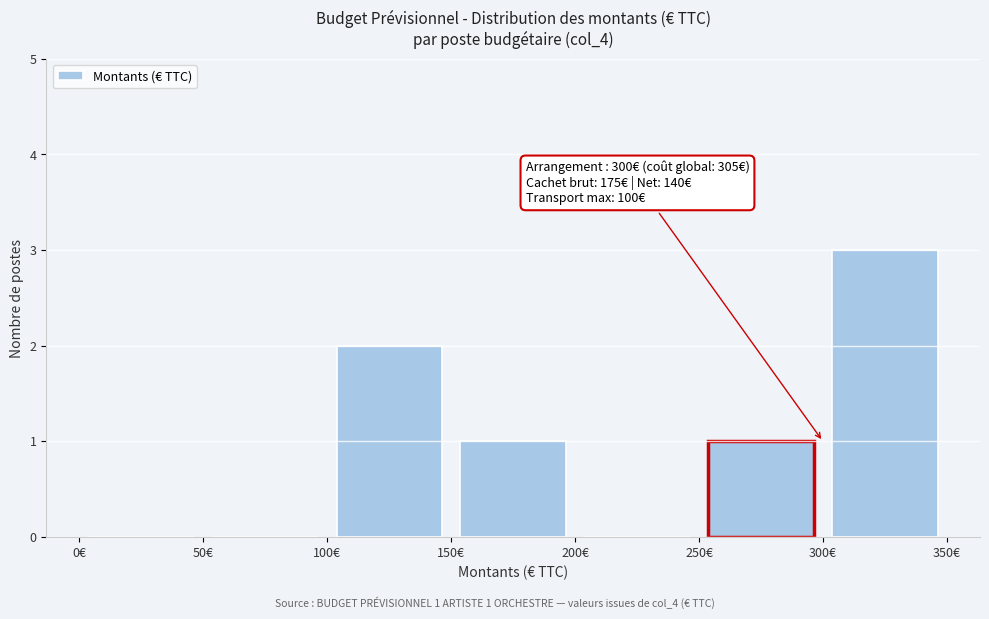

Which range on the x-axis has the tallest bar?

300 to 350